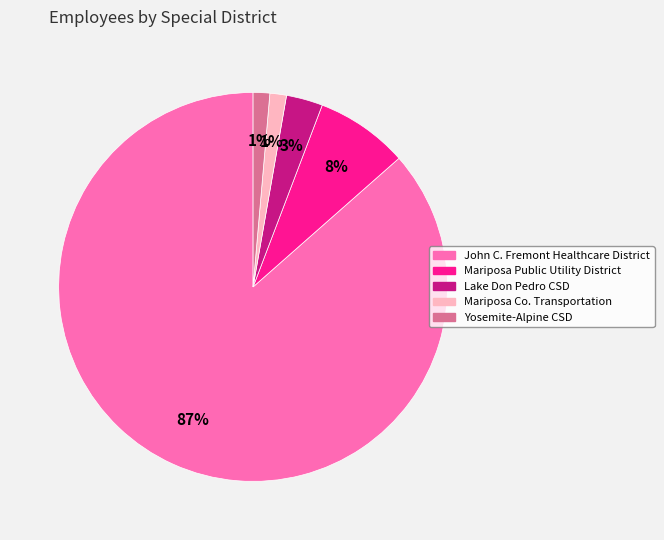

Combined, do Lake Don Pedro CSD and Mariposa Public Utility District account for over 50%?

No